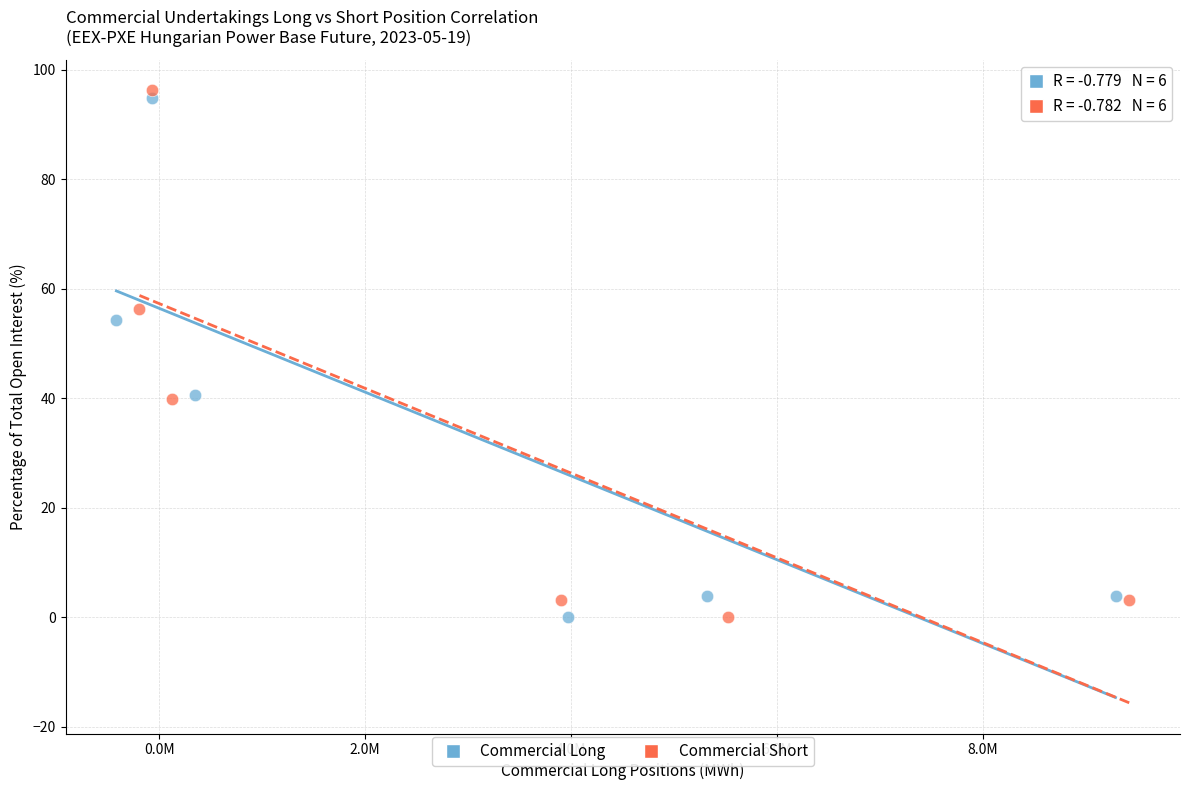

Which series contains the highest Y value?

Commercial Short